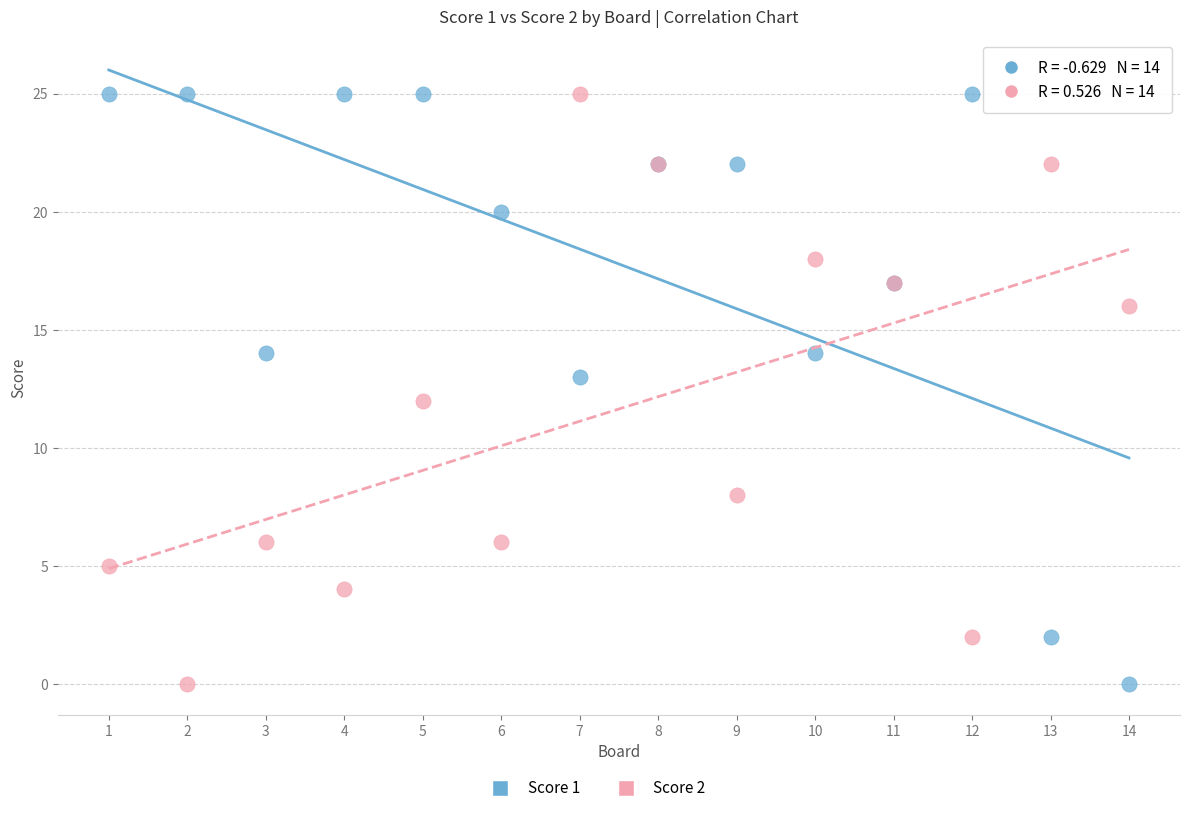

What is the X range (max minus min) for the scatter plot?

13